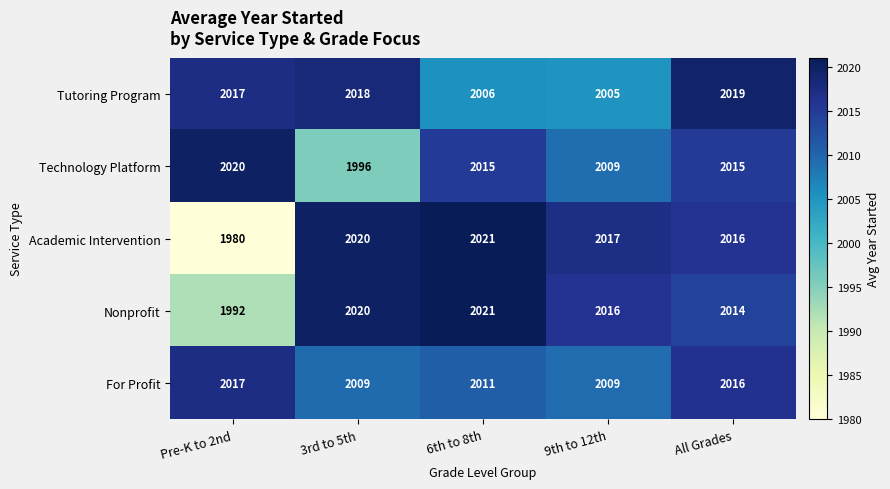

Reading right to left, what are all the values shown in this chart?

Tutoring Program: All Grades=2019	9th to 12th=2005	6th to 8th=2006	3rd to 5th=2018	Pre-K to 2nd=2017
Technology Platform: All Grades=2015	9th to 12th=2009	6th to 8th=2015	3rd to 5th=1996	Pre-K to 2nd=2020
Academic Intervention: All Grades=2016	9th to 12th=2017	6th to 8th=2021	3rd to 5th=2020	Pre-K to 2nd=1980
Nonprofit: All Grades=2014	9th to 12th=2016	6th to 8th=2021	3rd to 5th=2020	Pre-K to 2nd=1992
For Profit: All Grades=2016	9th to 12th=2009	6th to 8th=2011	3rd to 5th=2009	Pre-K to 2nd=2017